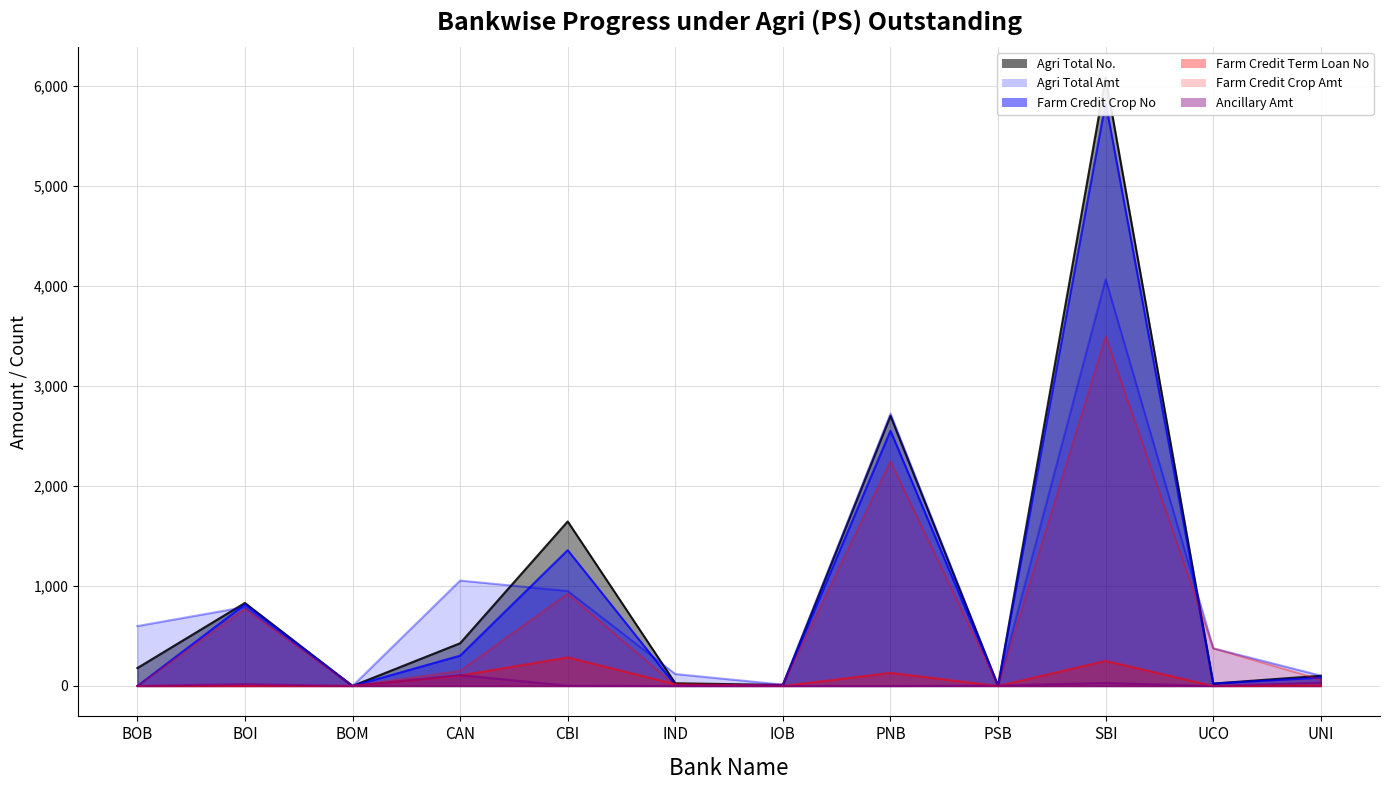

True or false: Farm Credit Crop No and Agri Total No. intersect in this chart.

False